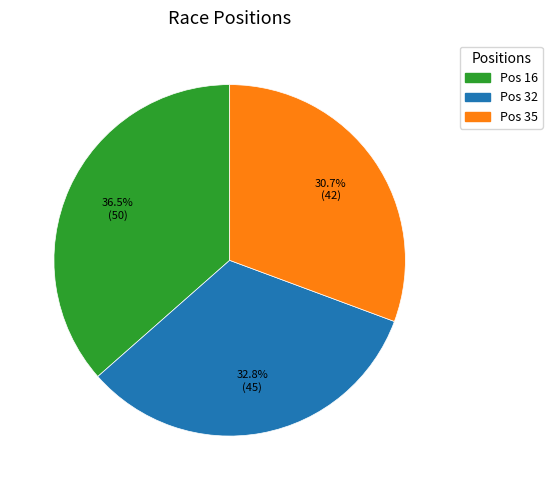

Count the number of slices in the pie.

3